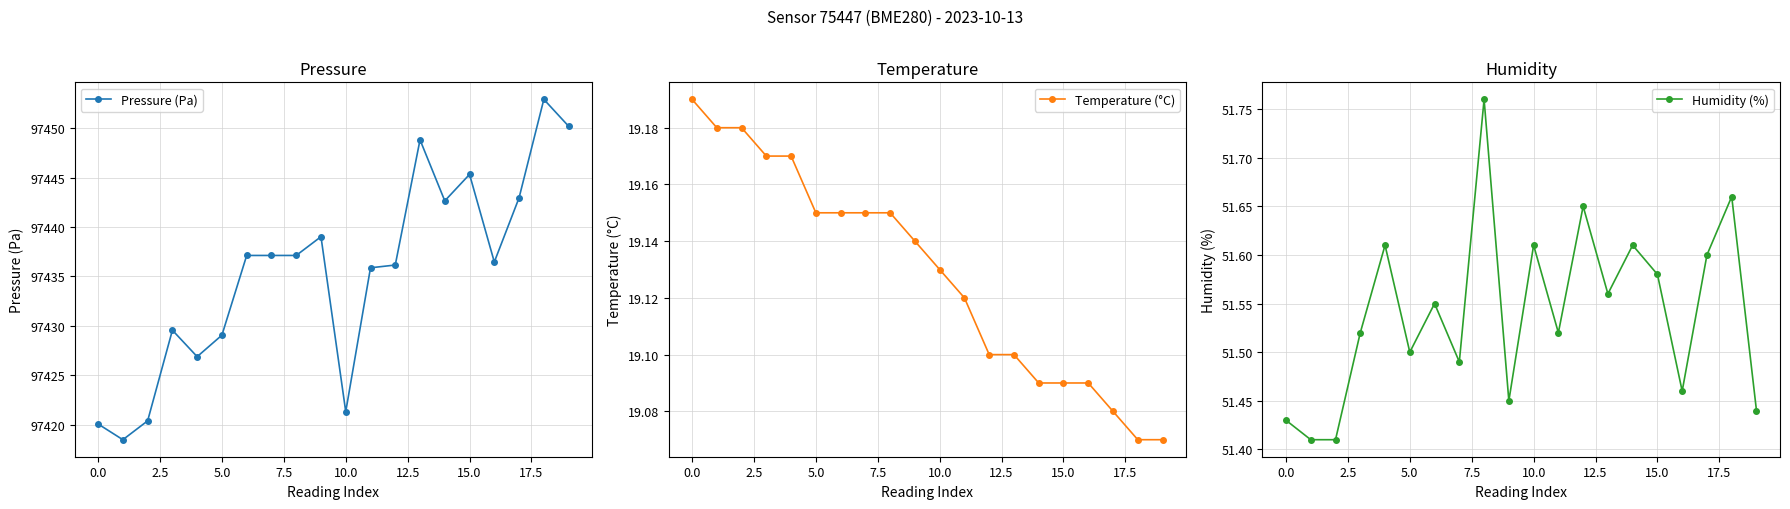

True or false: Pressure (Pa) has more than 1 interior local peaks.

True